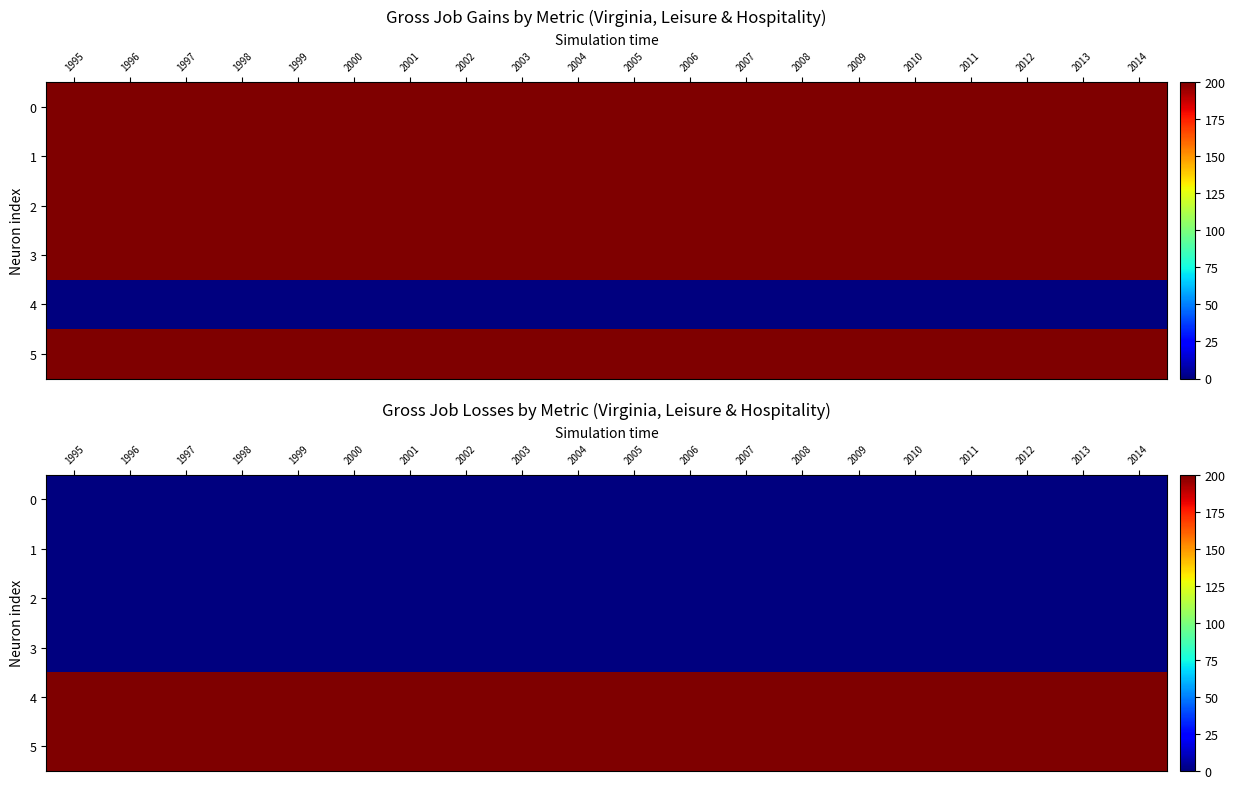

List the labels in order of 1 value, largest first.

1995, 1996, 1997, 1998, 1999, 2000, 2001, 2002, 2003, 2004, 2005, 2006, 2007, 2008, 2009, 2010, 2011, 2012, 2013, 2014